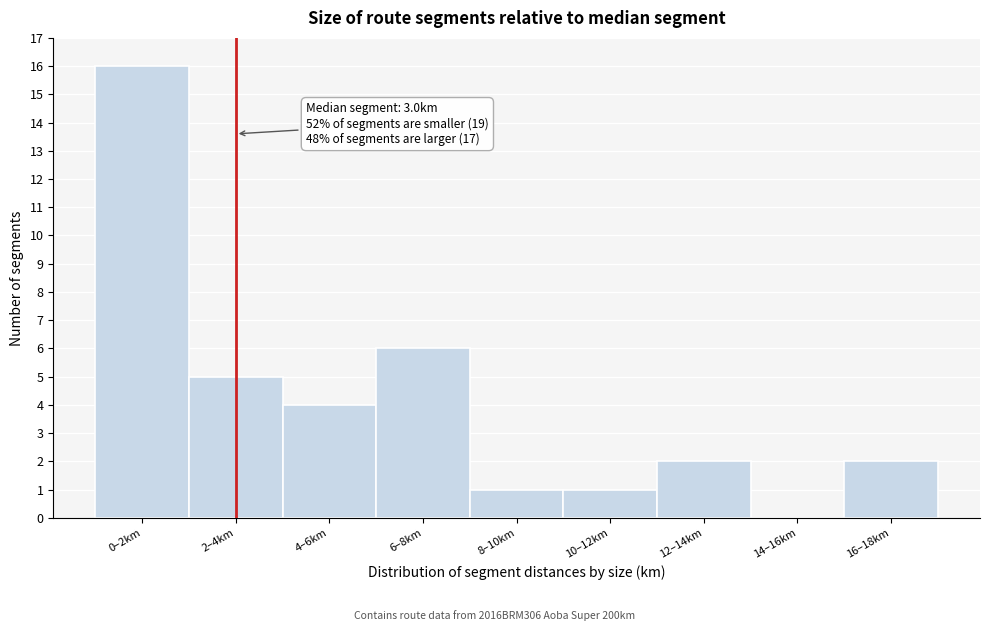

Reading right to left, extract all data points from this chart.

16–18km=2	14–16km=0	12–14km=2	10–12km=1	8–10km=1	6–8km=6	4–6km=4	2–4km=5	0–2km=16